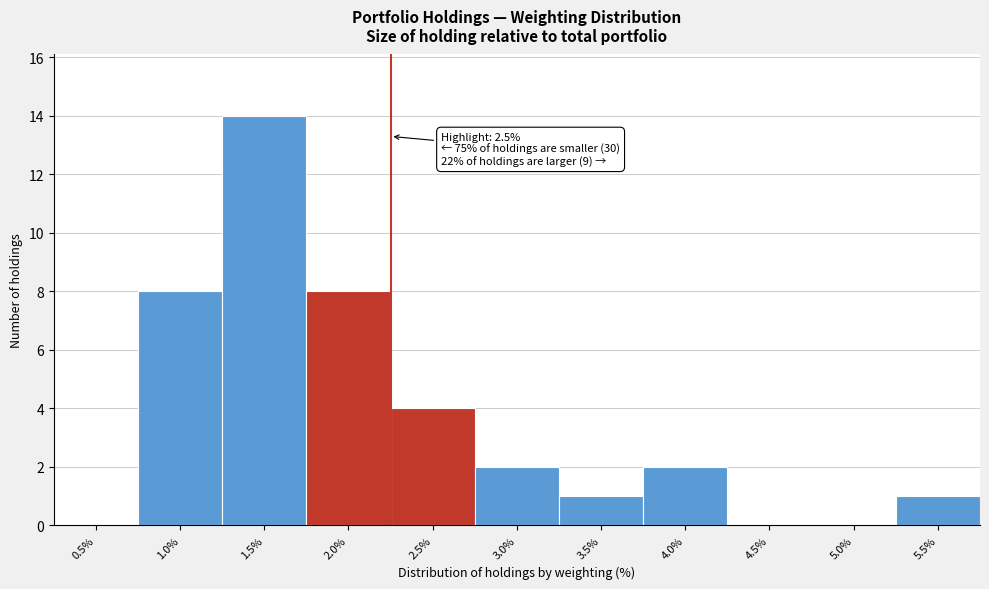

Reading left to right, list all the values displayed in this chart.

0.5%=0	1.0%=8	1.5%=14	2.0%=8	2.5%=4	3.0%=2	3.5%=1	4.0%=2	4.5%=0	5.0%=0	5.5%=1